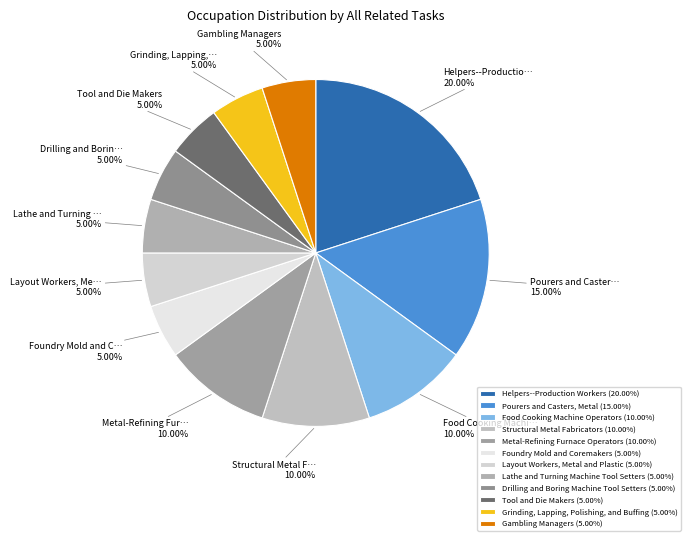

Count the number of slices in the pie.

12